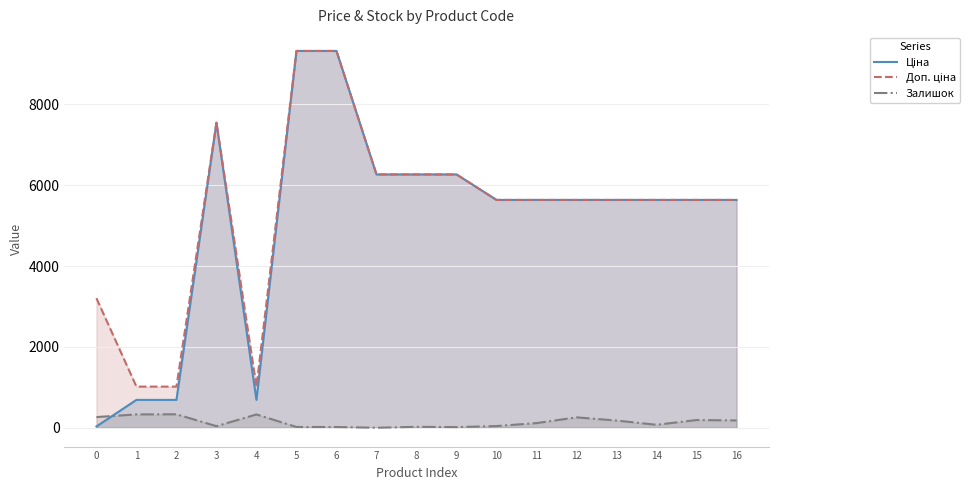

How many series are shown in this chart?

3